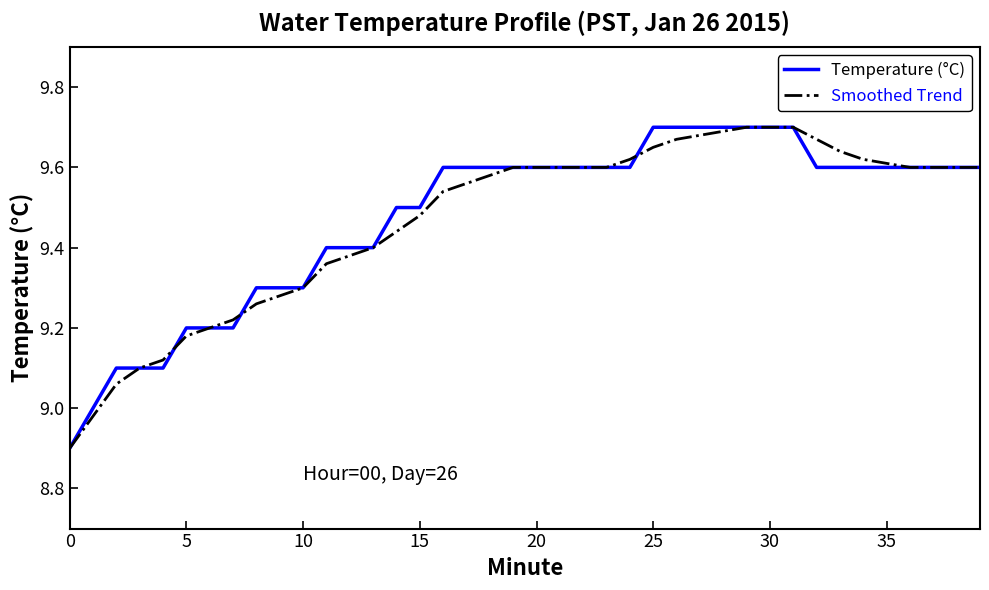

What is the smallest value displayed?

8.9